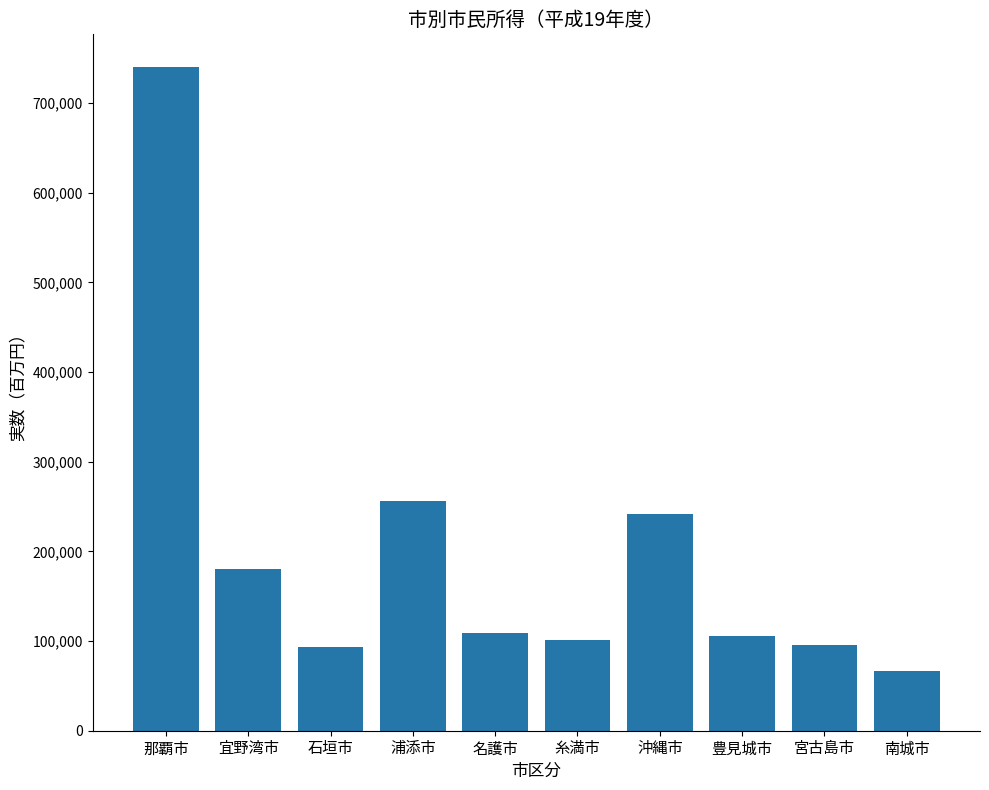

What is the value of the 7th bar from the left?

241262